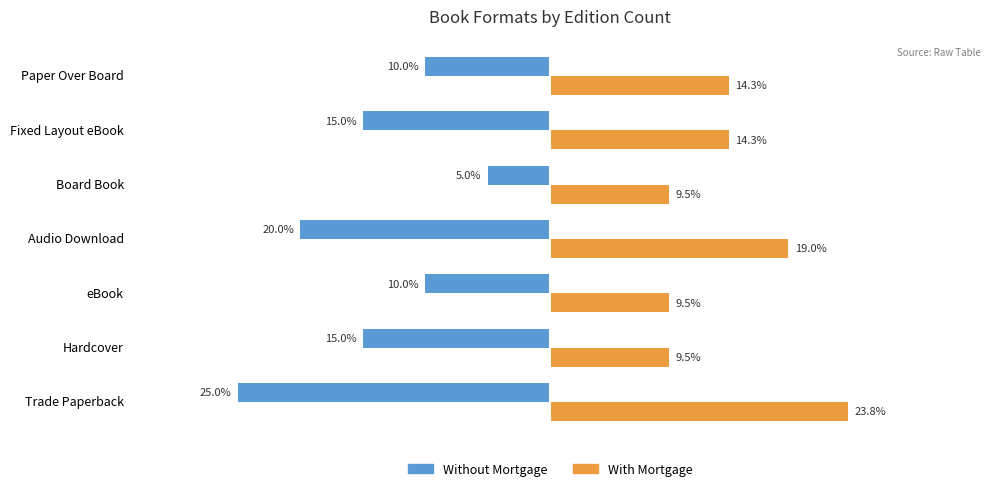

Which series has the largest range (max minus min)?

Without Mortgage